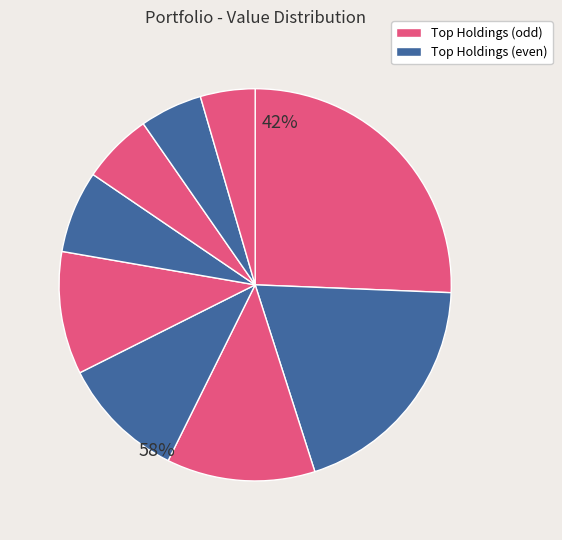

How many segments does this pie chart have?

9